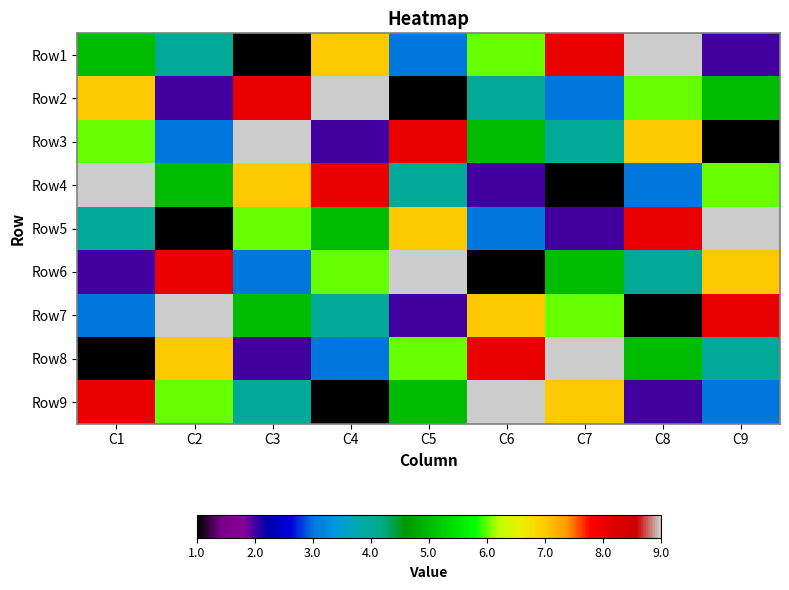

At which category is the sum across all series the highest?

C1